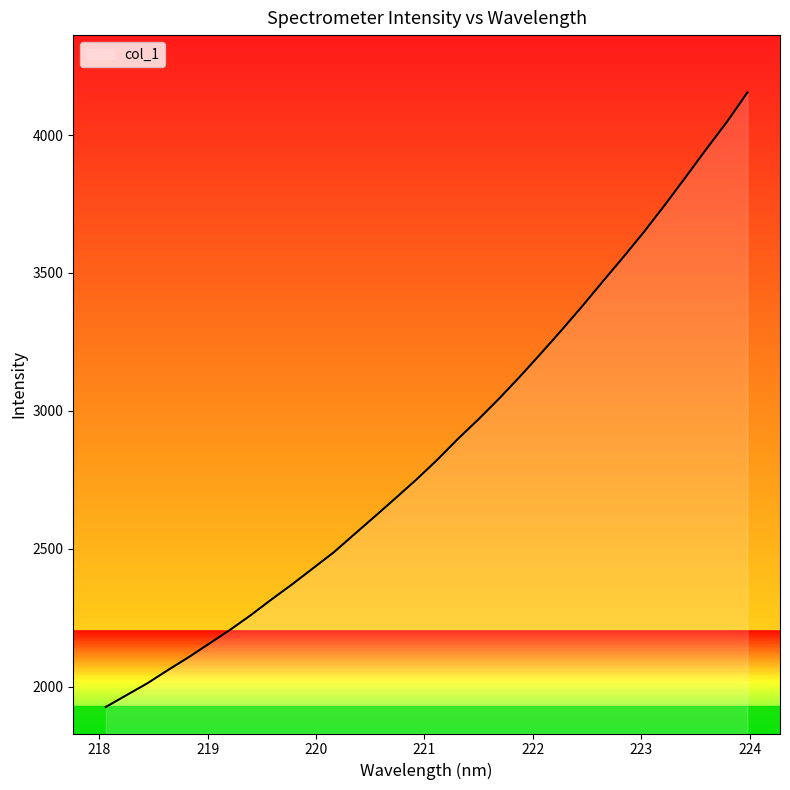

What is the maximum value shown in the chart?

4154.9